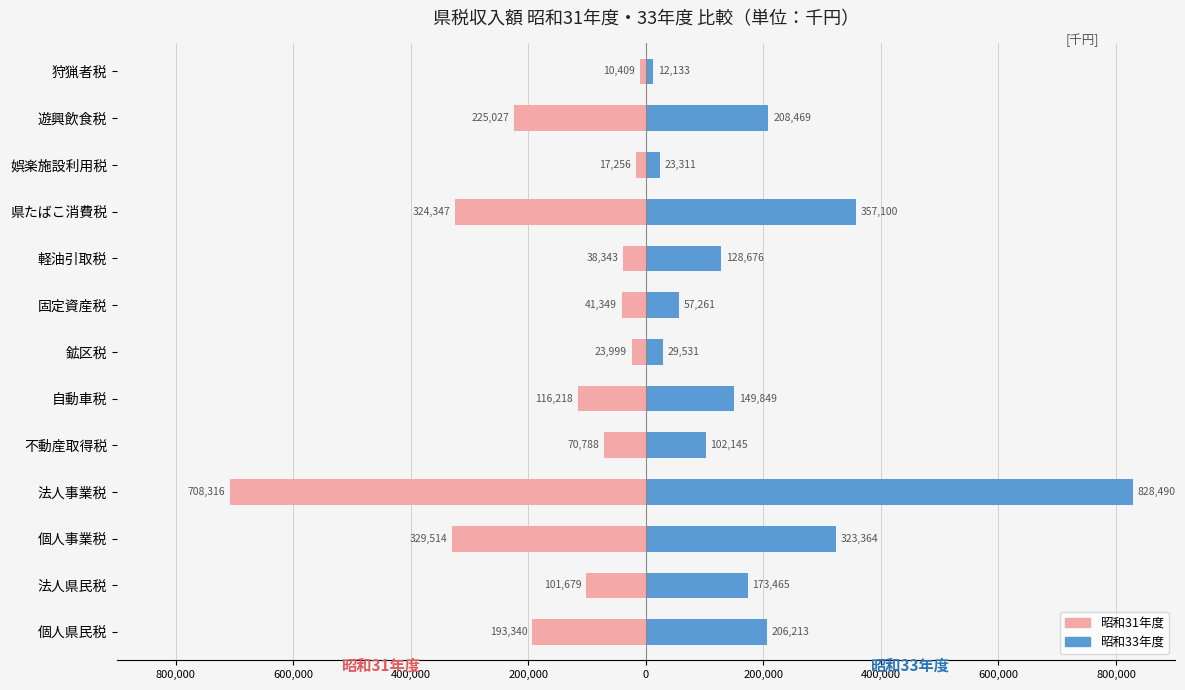

How many groups of bars are there?

13